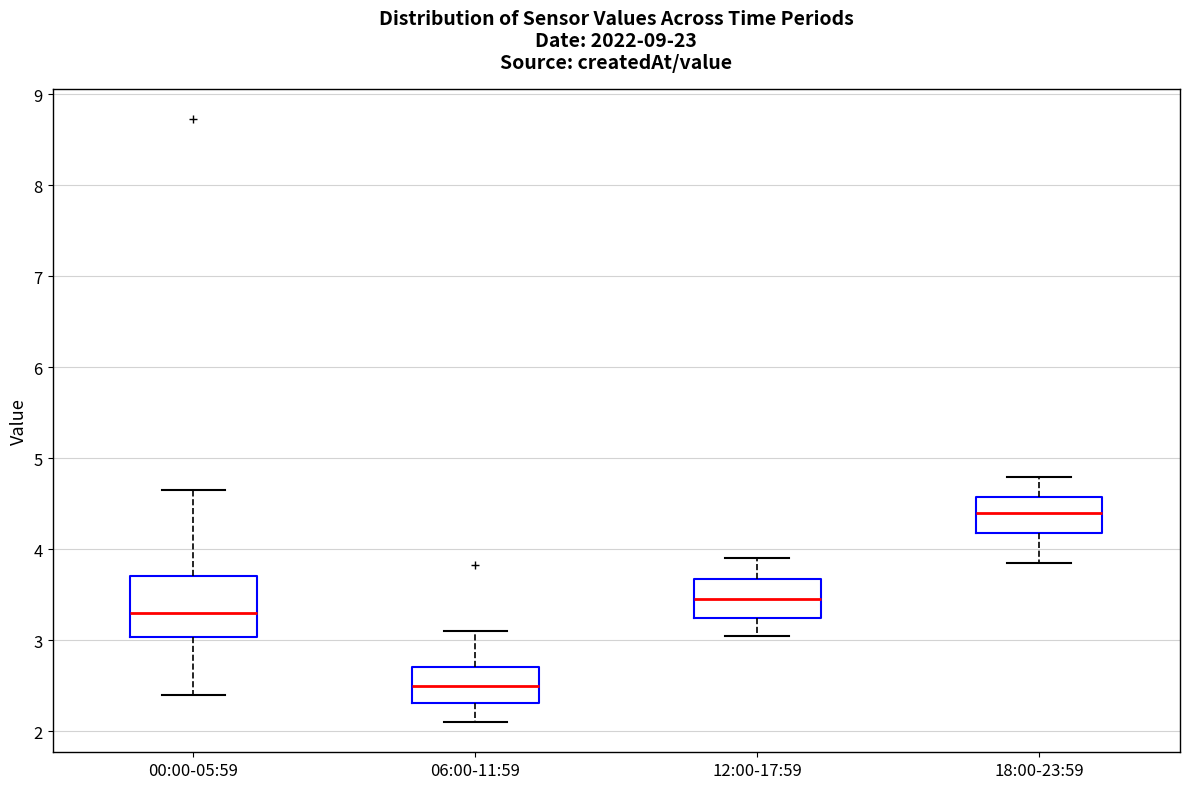

Where is the lower edge of the box for 12:00-17:59 on the y-axis? The values are not printed on the chart, so give them approximately, as read against the axis.

3.3